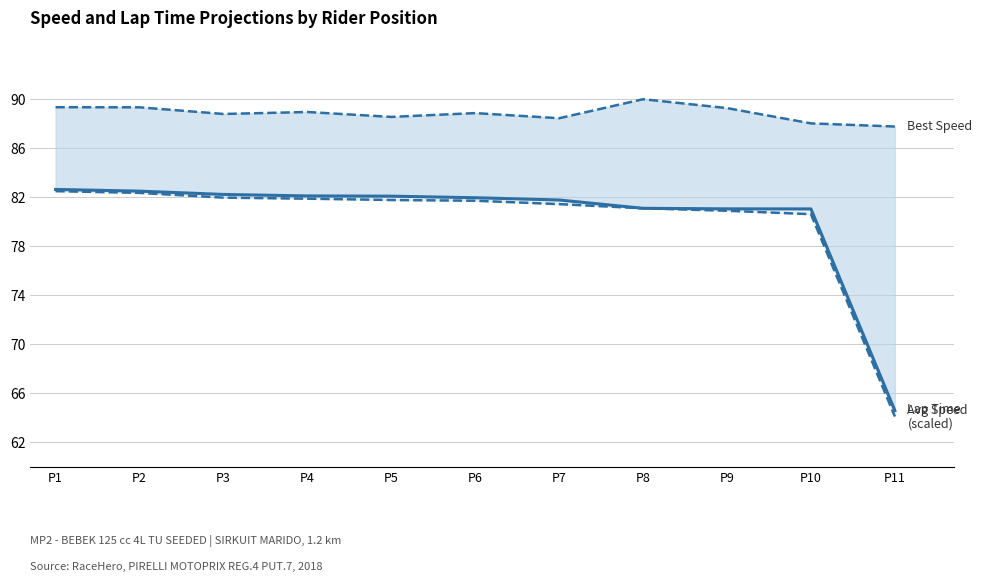

How many values in the Best Speed series exceed 88?

10